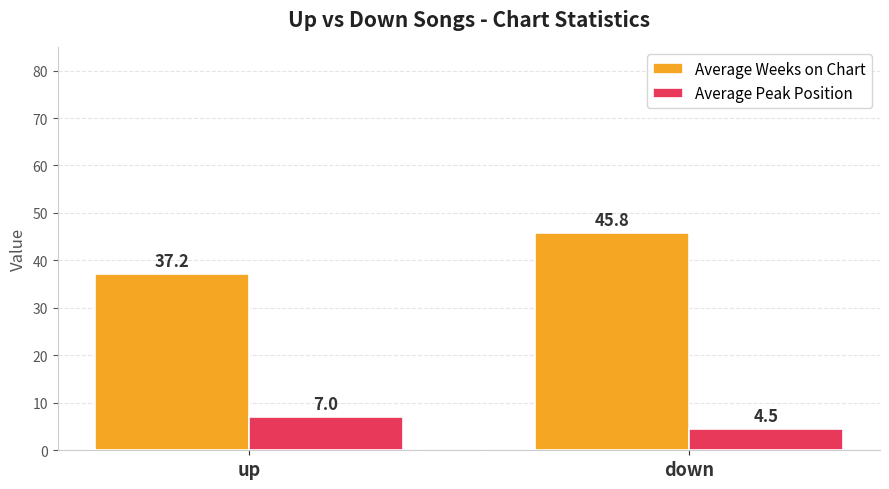

At which label is Average Peak Position closest to 5?

down